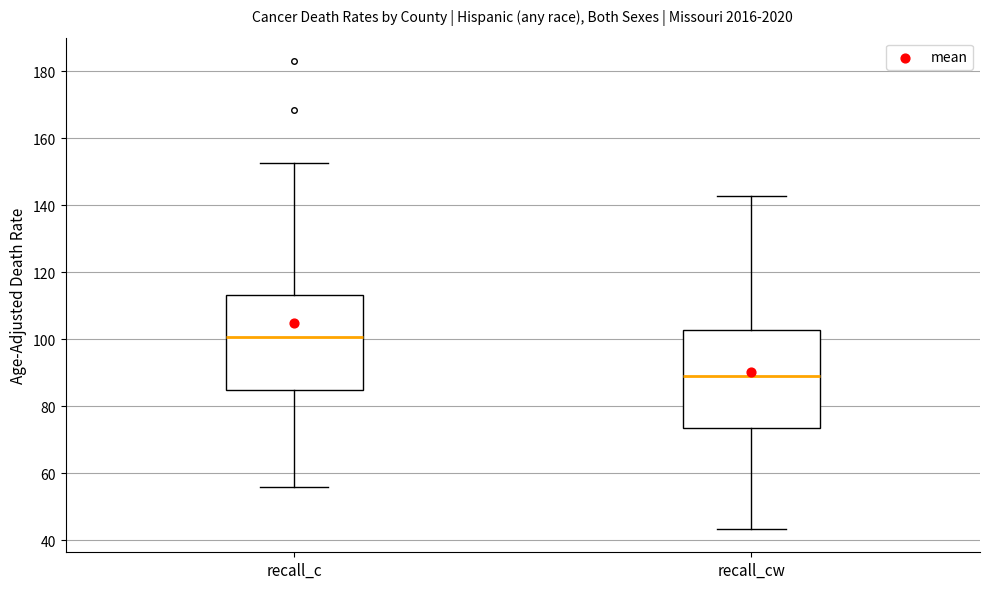

Which box has the lowest median line?

recall_cw